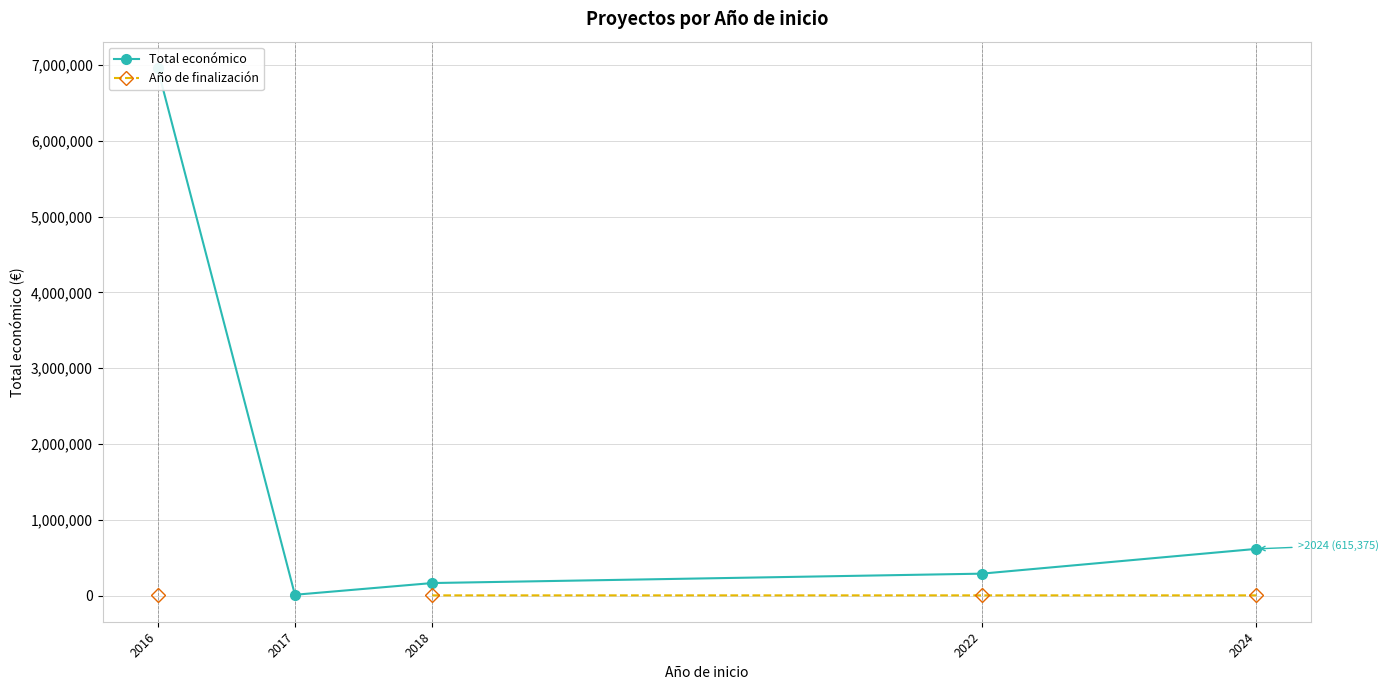

What is the value of the Total económico point at the 4th from the left?

288409.0